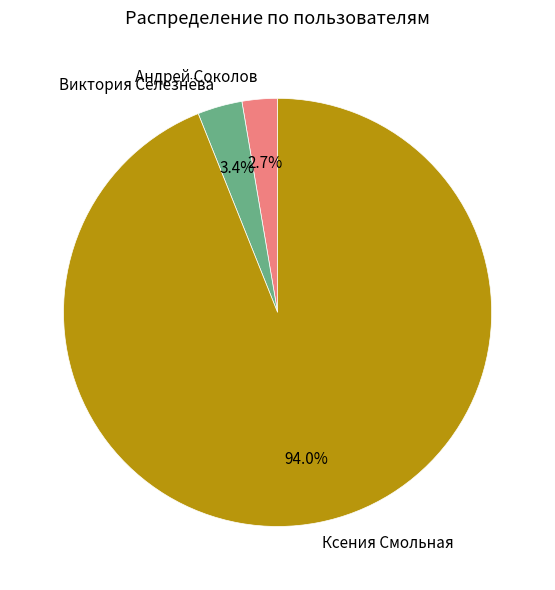

Is the sum of Виктория Селезнёва and Андрей Соколов greater than half?

No